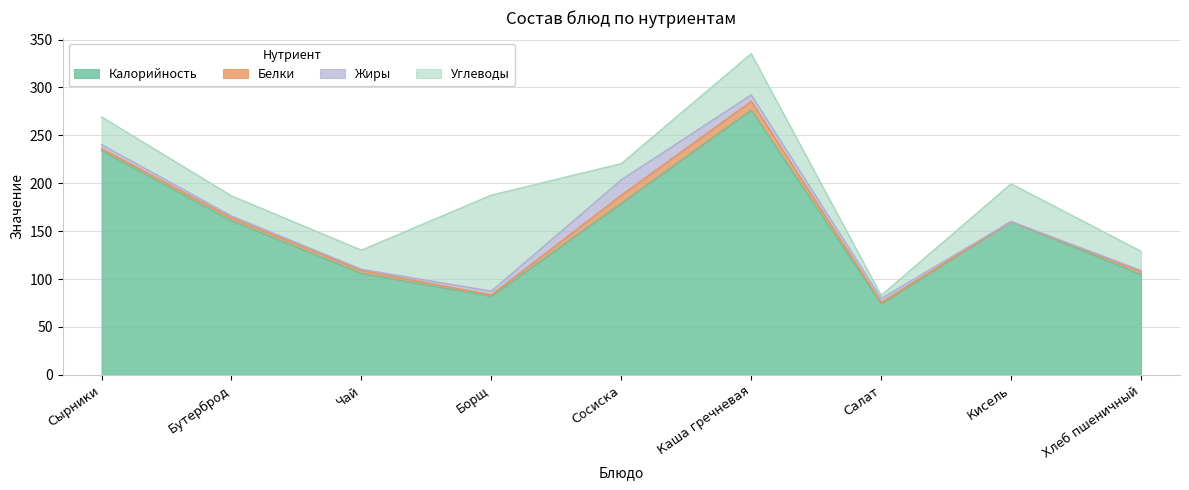

At which label does Углеводы reach its minimum?

Салат